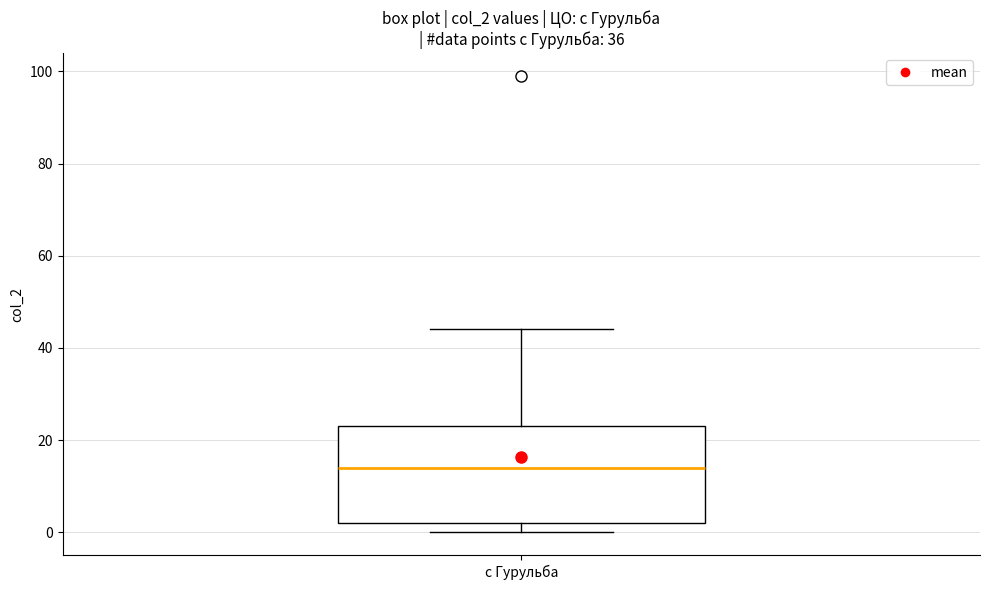

Transcribe this box plot: give where the median line is, the range the box spans, and where the two whiskers end, as read against the y-axis. The values are not printed on the chart, so give them approximately, as read against the axis.

median 14, box 2 to 24, whiskers 0 to 44